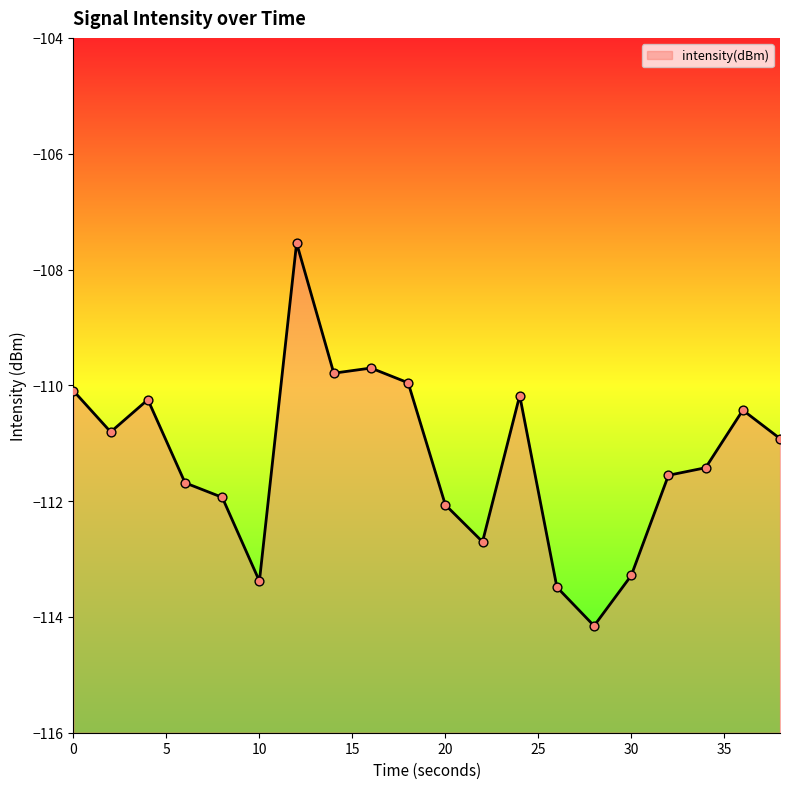

Between 36 and 30, which is larger?

36